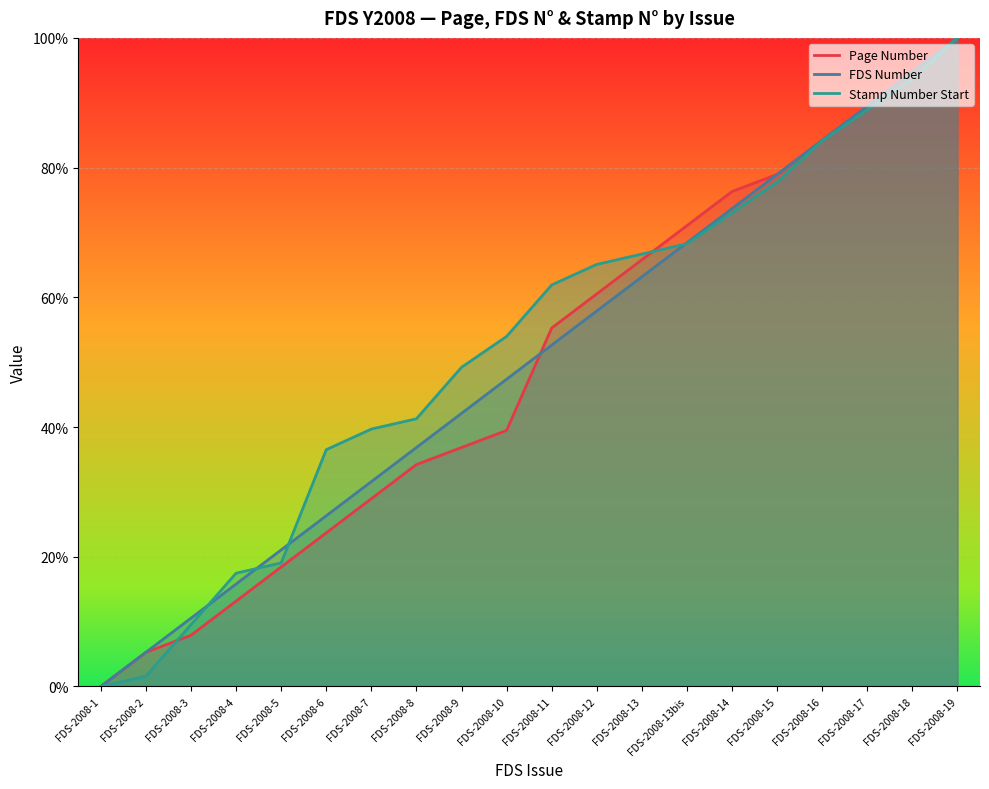

What is the maximum value shown in the chart?

100.0